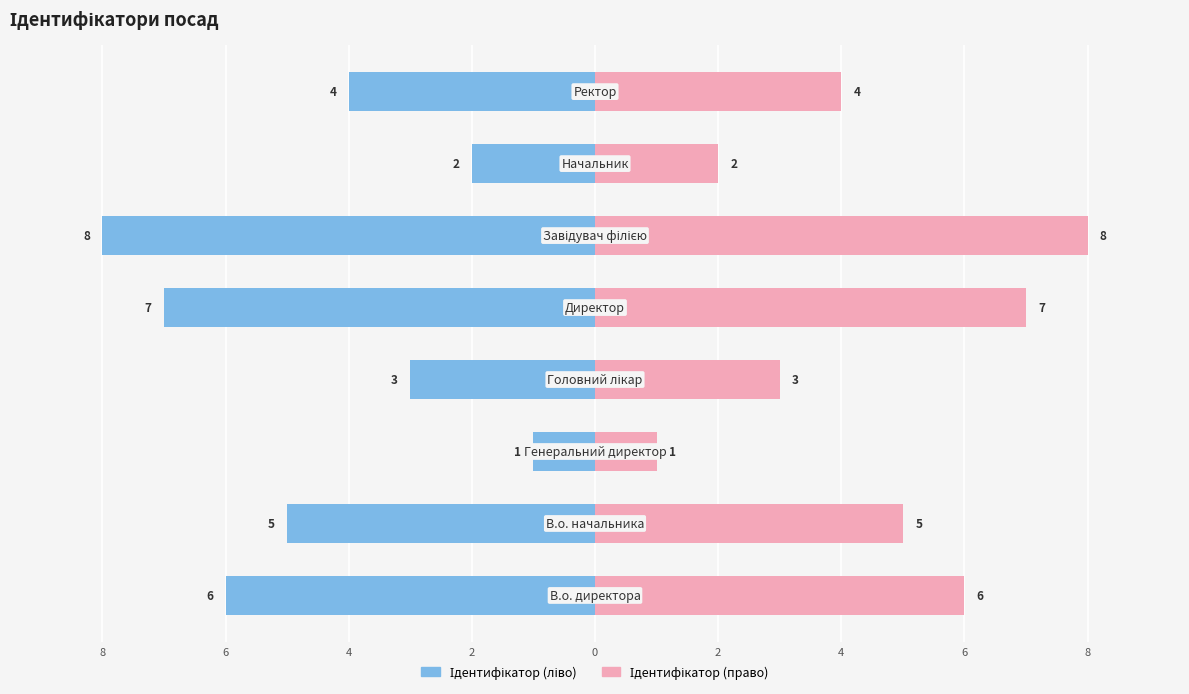

What is the greatest value displayed?

8